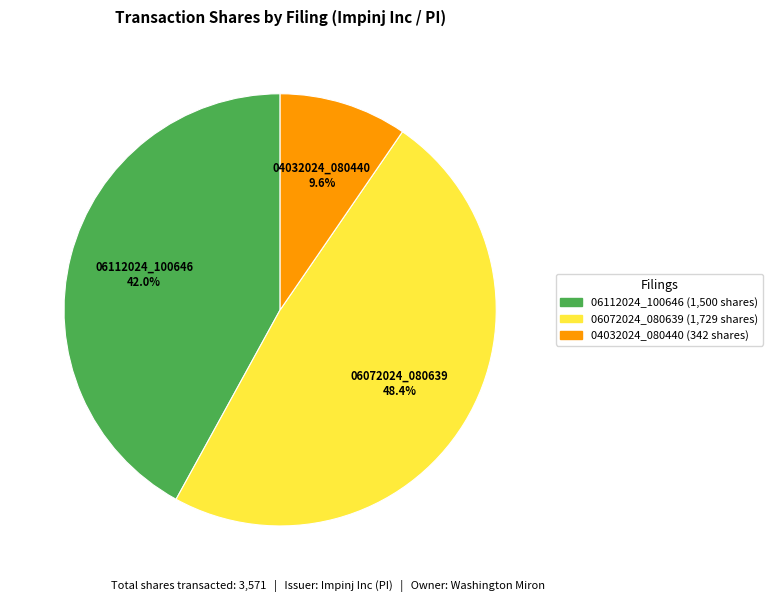

Does any single category account for the majority?

No